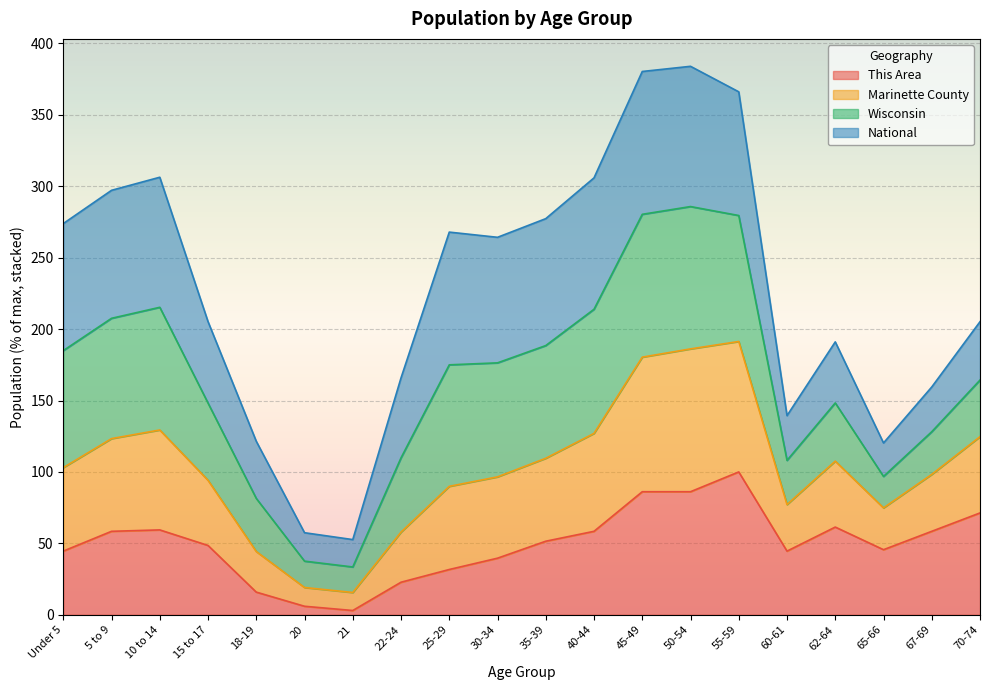

How many values in the This Area series exceed 51?

10